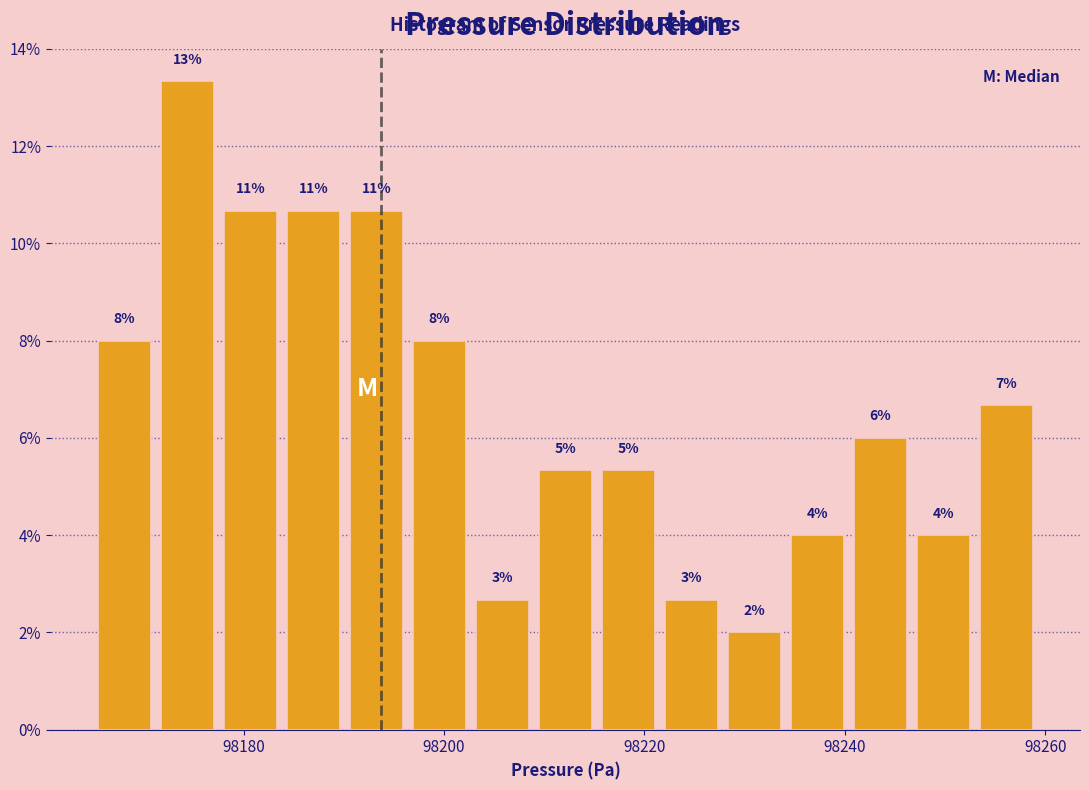

Around what value on the x-axis is the tallest bar? Give the approximate position of its centre, as read against the axis.

98174